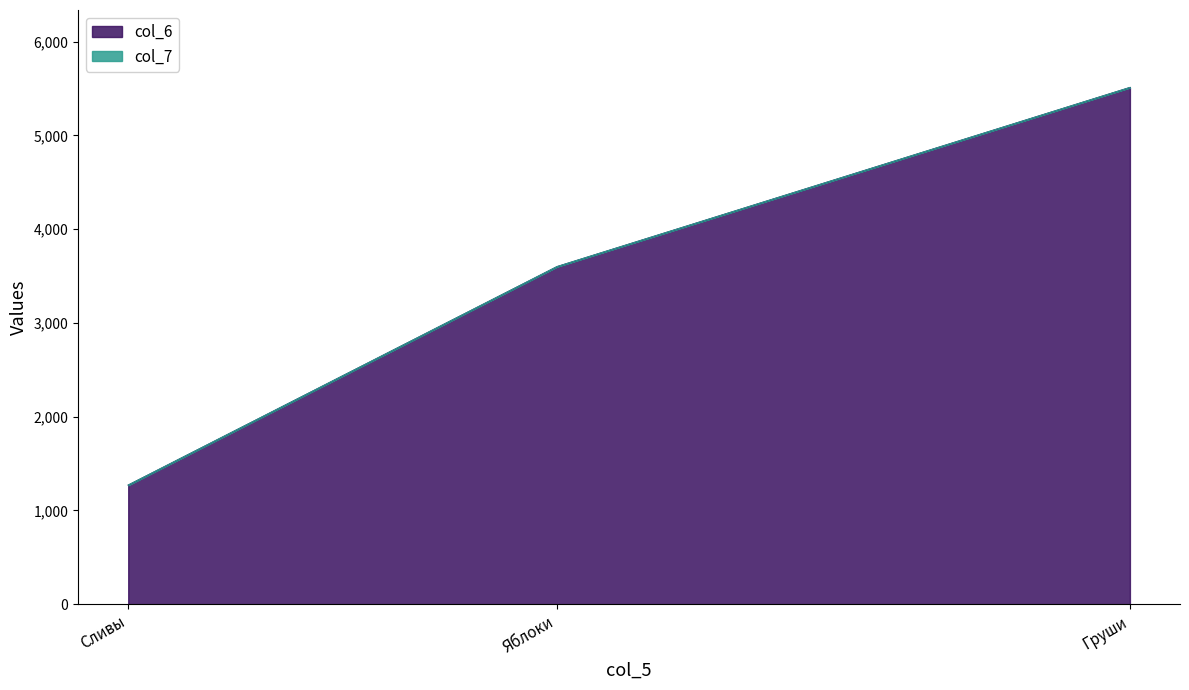

The col_7 series shows 5510 at Груши. True or false?

True